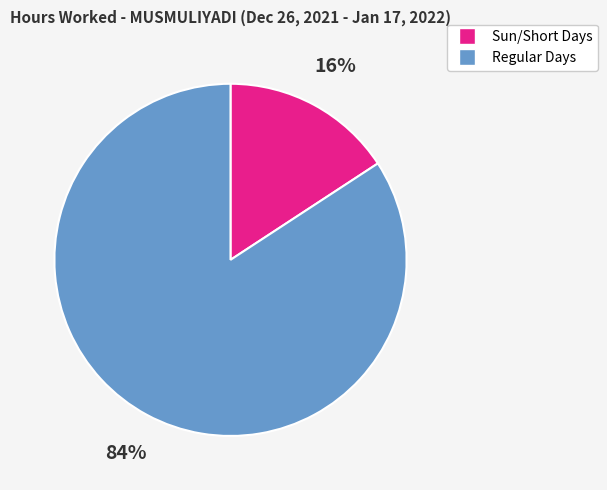

To the nearest percent, what is the average slice percentage?

50%